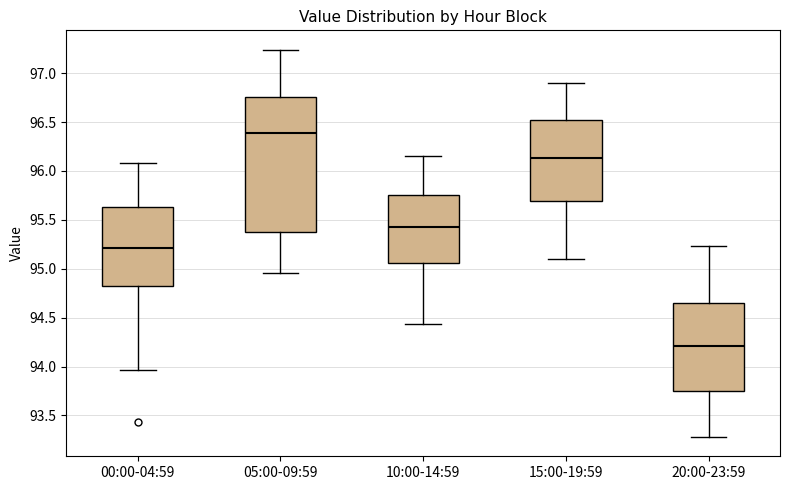

Comparing the boxes themselves (not the whiskers), which one is the tallest?

05:00-09:59